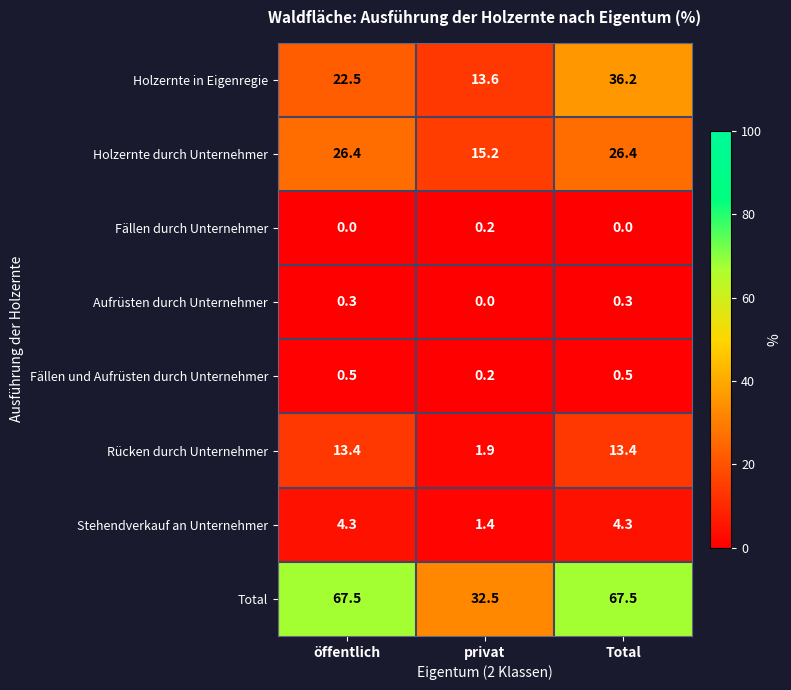

Reading left to right, what are all the values shown in this chart?

Holzernte in Eigenregie: öffentlich=22.5	privat=13.6	Total=36.2
Holzernte durch Unternehmer: öffentlich=26.4	privat=15.2	Total=26.4
Fällen durch Unternehmer: öffentlich=0.0	privat=0.2	Total=0.0
Aufrüsten durch Unternehmer: öffentlich=0.3	privat=0.0	Total=0.3
Fällen und Aufrüsten durch Unternehmer: öffentlich=0.5	privat=0.2	Total=0.5
Rücken durch Unternehmer: öffentlich=13.4	privat=1.9	Total=13.4
Stehendverkauf an Unternehmer: öffentlich=4.3	privat=1.4	Total=4.3
Total: öffentlich=67.5	privat=32.5	Total=67.5